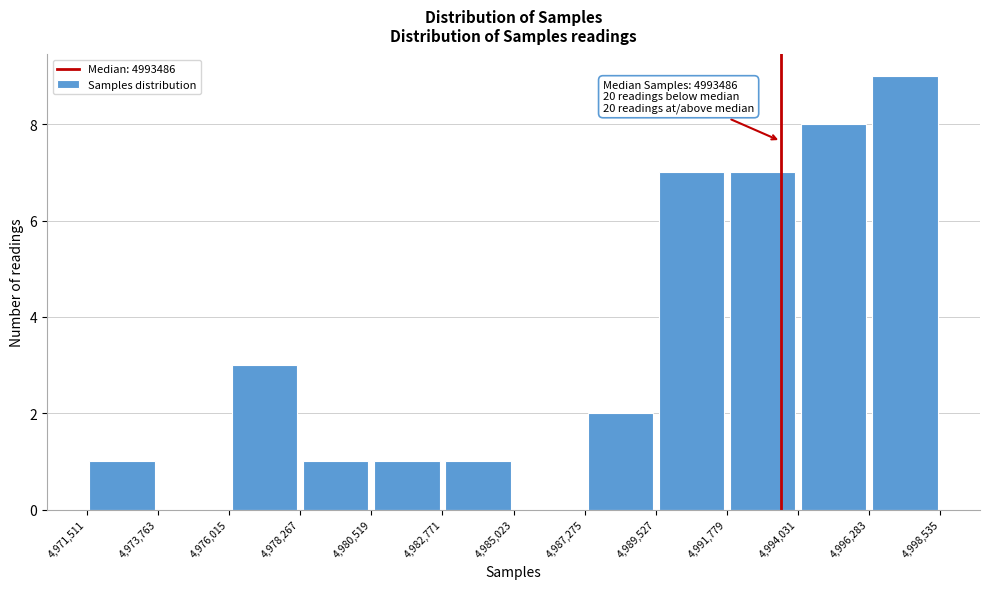

Which range on the x-axis has the tallest bar?

4,996,283 to 4,998,535